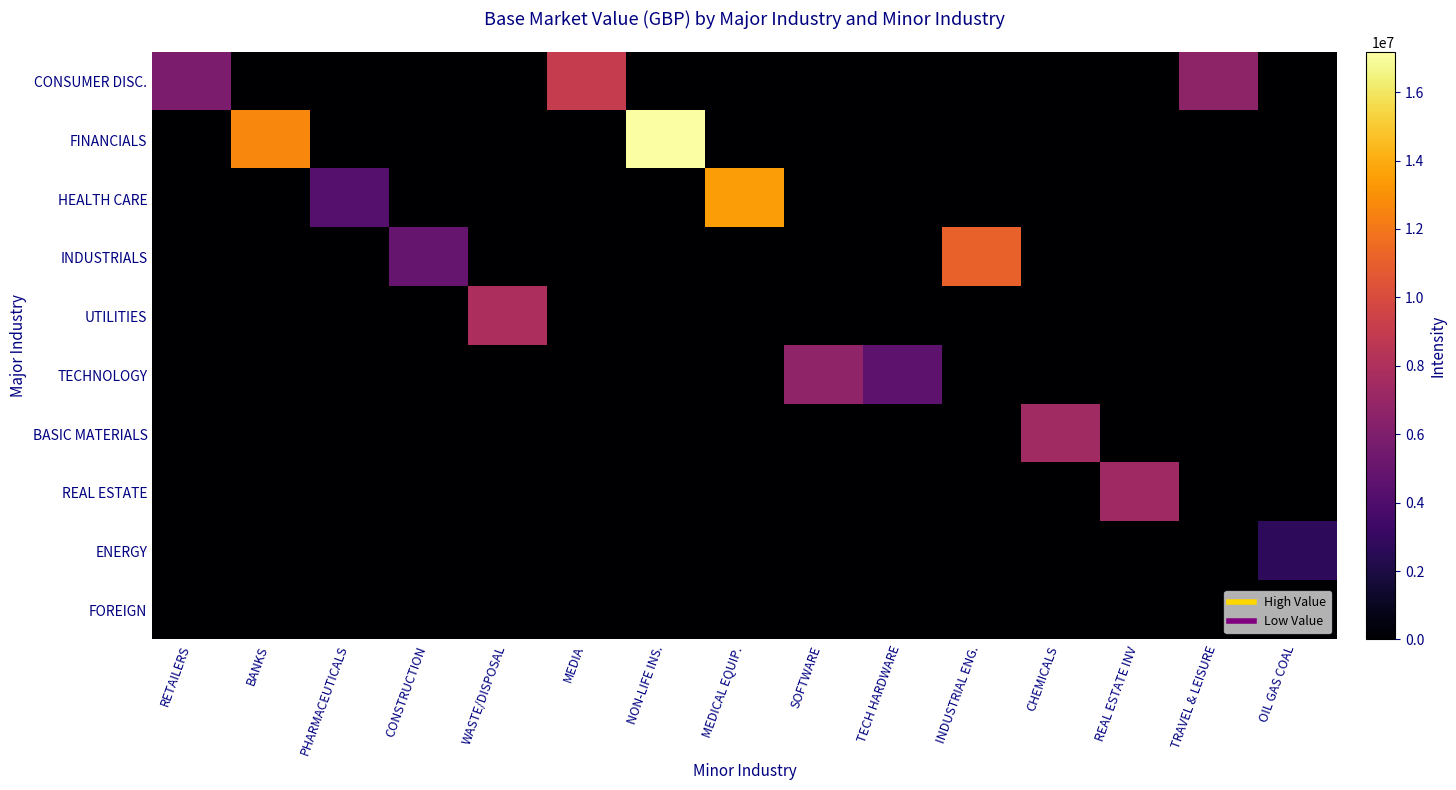

At which category does the chart reach its peak across all series?

NON-LIFE INS.